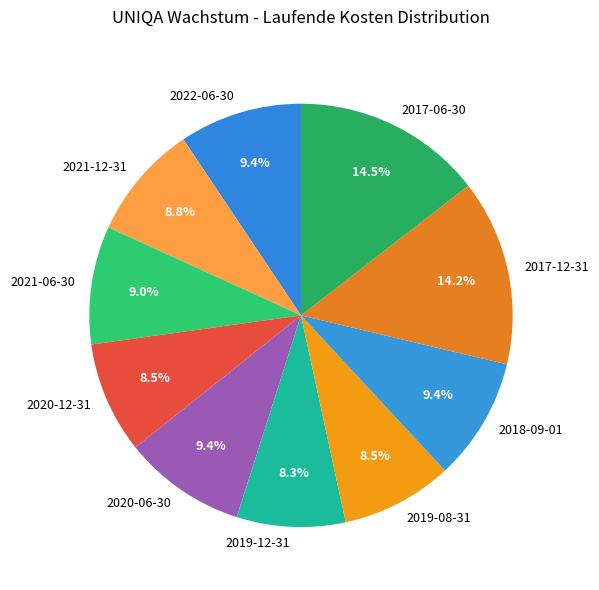

What is the ratio of the value at 2019-08-31 to the value at 2021-06-30?

0.9